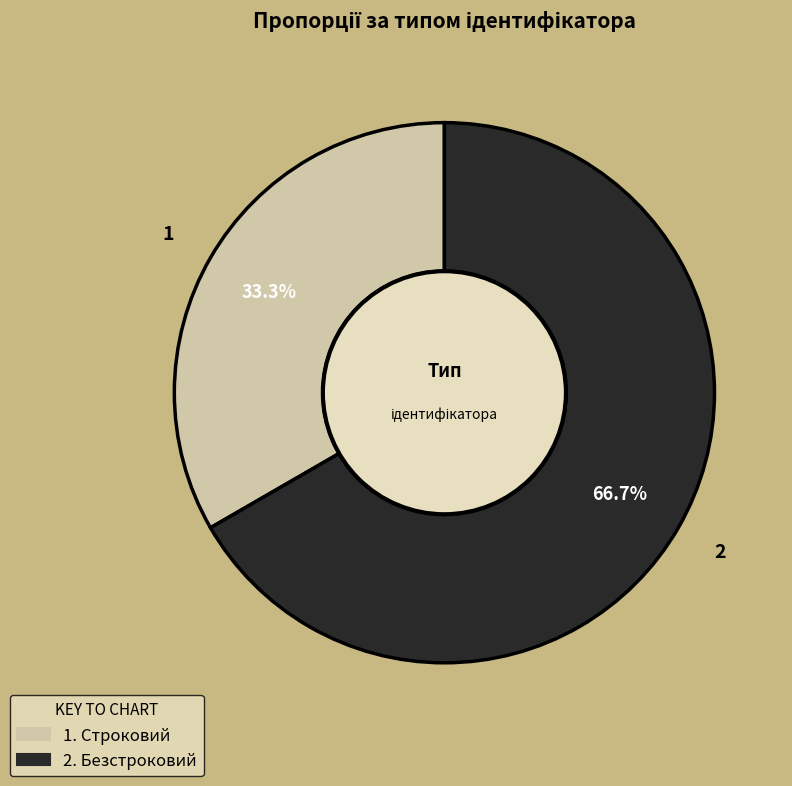

Is there any slice that represents more than half of the pie?

Yes